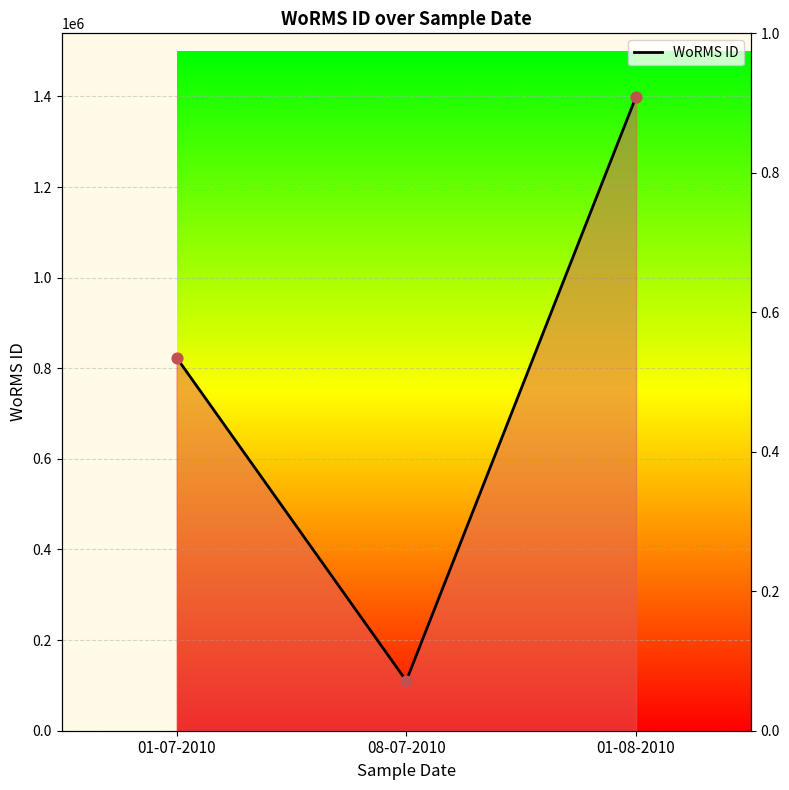

What is the change in value from 01-07-2010 to 01-08-2010?

+575656